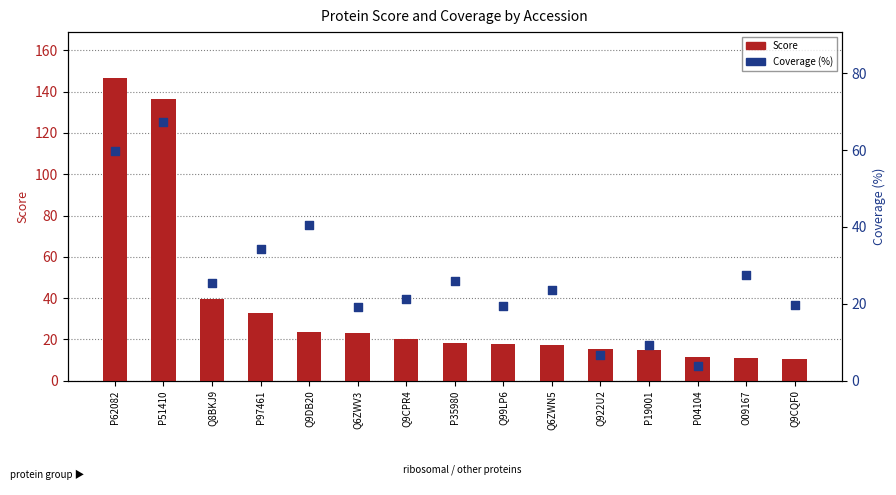

At how many categories does at least one series exceed 63?

2